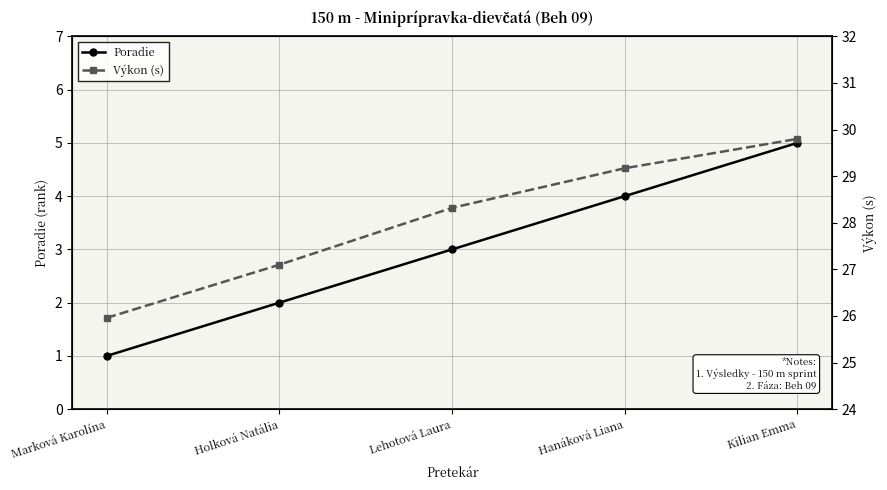

True or false: Poradie and Výkon (s) cross at least once.

False